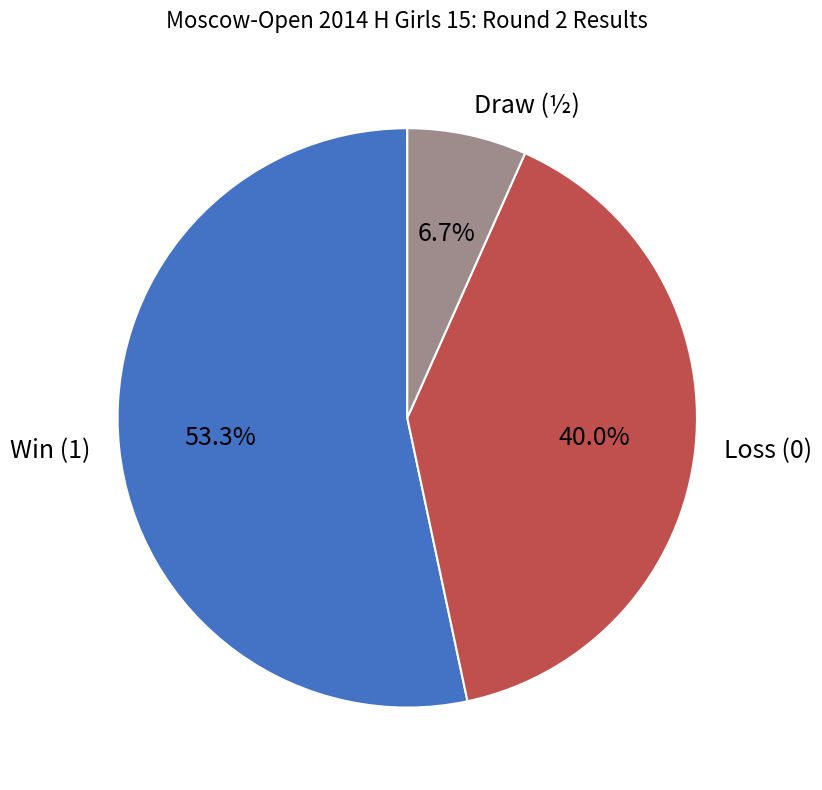

Which slice is the smallest?

Draw (½)